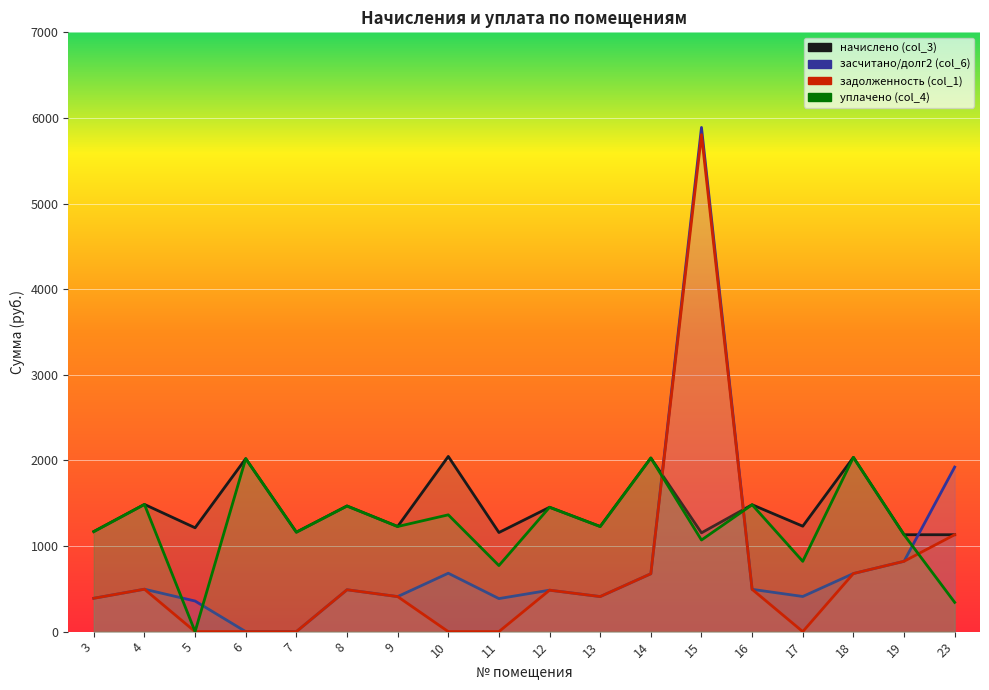

What is the difference between the highest and lowest values at 18?

1357.1